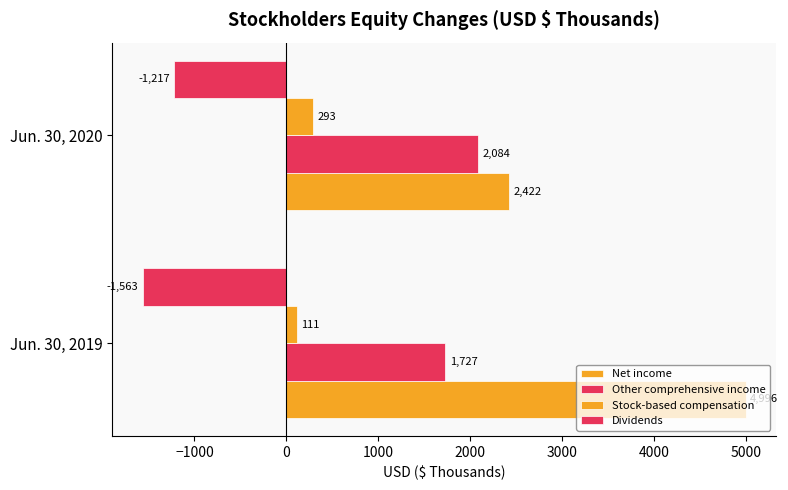

How many values in the Stock-based compensation series are below 293?

1